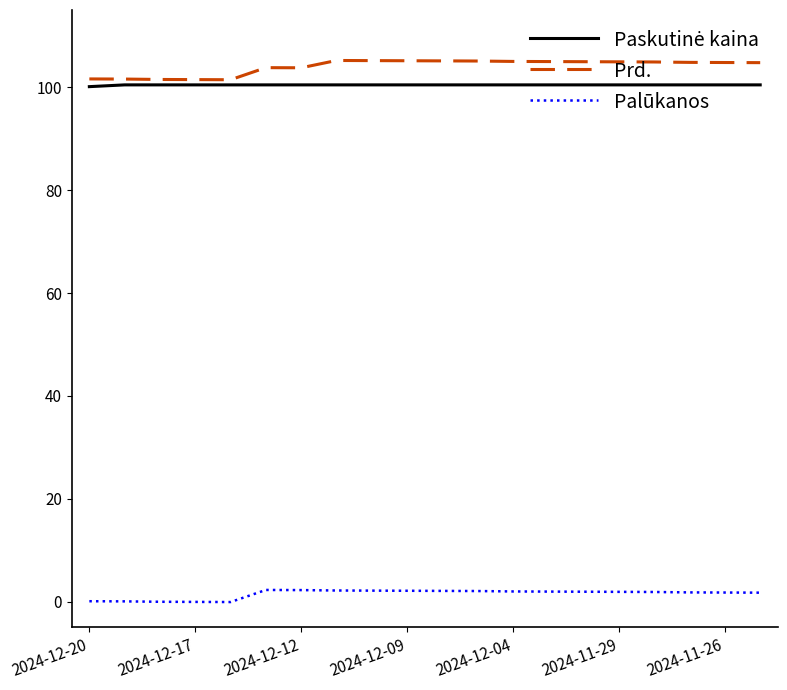

Does the chart display data point markers on the line(s)?

No